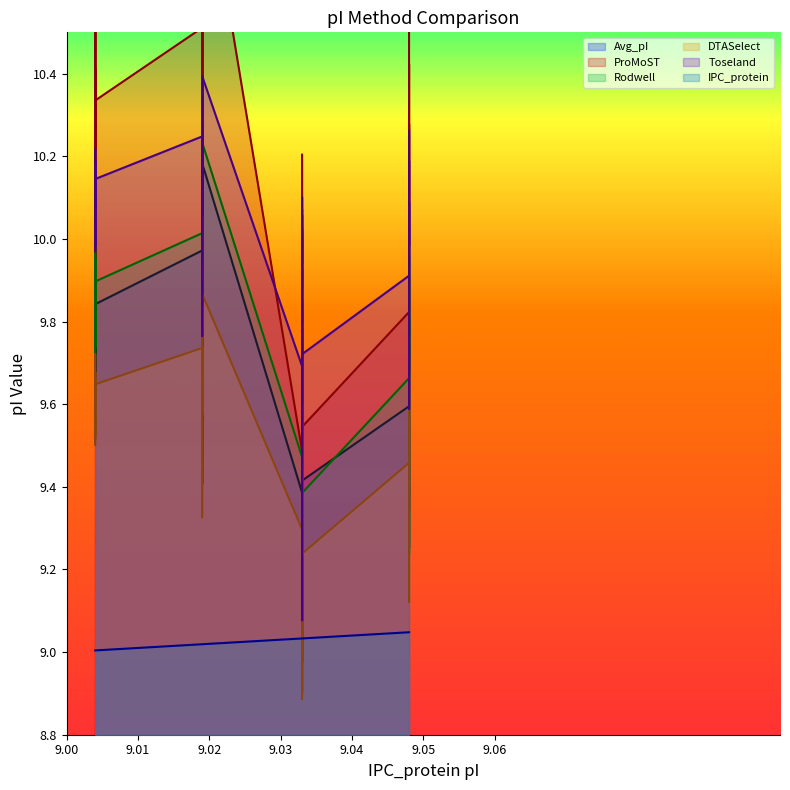

Reading left to right, list all the values displayed in this chart.

IPC_protein: 9.0	9.0	9.0	9.0	9.0	9.0	9.0	9.0	9.0	9.0	9.0	9.0	9.0	9.0	9.0	9.0	9.0	9.0	9.0	9.0	9.0	9.0	9.0	9.0	9.0	9.0	9.0	9.0	9.0	9.0	9.0	9.0	9.0	9.0	9.0	9.0	9.0	9.0
Avg_pI: 9.9	9.8	9.9	10.0	9.7	9.7	9.7	9.8	9.9	9.9	9.6	9.7	9.8	10.0	9.4	10.2	9.7	9.8	10.2	9.4	9.6	9.4	9.6	9.7	9.0	9.6	9.8	9.6	9.7	9.4	9.6	9.8	9.8	9.7	9.9	9.9	9.3	10.0
ProMoST: 10.4	10.2	10.5	10.6	10.0	10.0	9.9	10.2	10.4	10.5	9.9	10.0	10.3	10.5	9.6	11.0	10.1	10.3	10.9	9.5	9.9	9.6	10.0	10.1	8.9	9.8	10.2	9.9	10.0	9.5	9.8	10.3	10.3	10.0	10.4	10.4	9.3	10.7
Rodwell: 9.9	9.8	9.9	10.0	9.7	9.8	9.7	9.9	9.9	10.0	9.7	9.8	9.9	10.0	9.5	10.2	9.8	9.9	10.2	9.5	9.6	9.5	9.7	9.8	9.1	9.6	9.8	9.6	9.7	9.4	9.7	9.8	9.8	9.7	10.0	9.9	9.2	10.1
DTASelect: 9.7	9.6	9.7	9.7	9.5	9.6	9.5	9.6	9.7	9.7	9.5	9.5	9.6	9.7	9.3	9.8	9.6	9.6	9.9	9.3	9.4	9.3	9.5	9.6	8.9	9.4	9.6	9.4	9.5	9.2	9.5	9.5	9.6	9.5	9.7	9.7	9.1	9.8
Toseland: 10.2	10.1	10.2	10.2	10.0	10.0	10.0	10.1	10.2	10.2	10.0	10.0	10.1	10.2	9.8	10.3	10.1	10.1	10.4	9.7	9.9	9.8	10.0	10.1	9.1	9.9	10.1	9.9	10.0	9.7	9.9	10.0	10.1	10.0	10.2	10.2	9.6	10.3